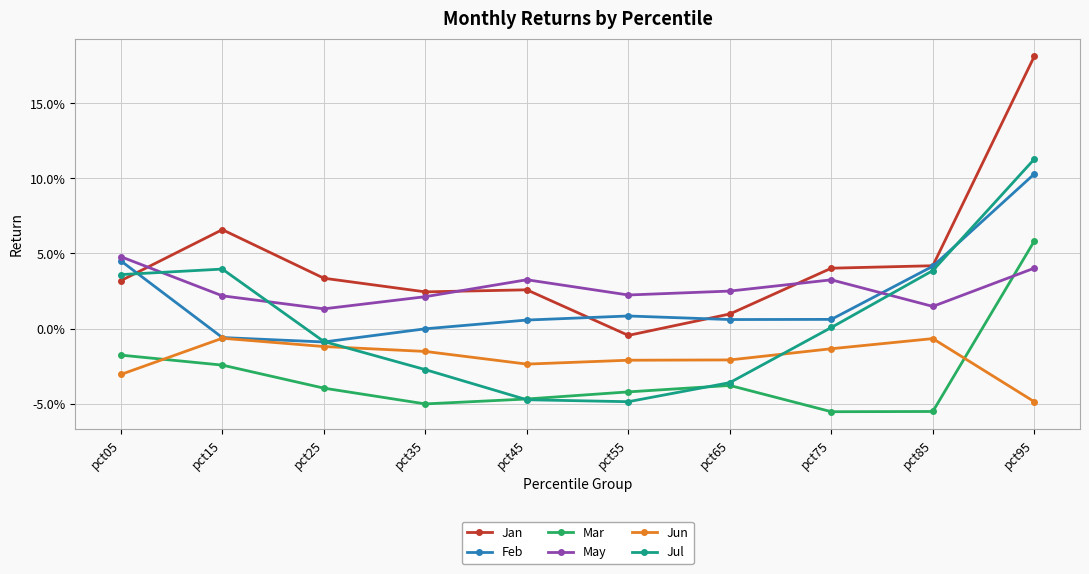

How many intersections are there between Jan and Jul?

1